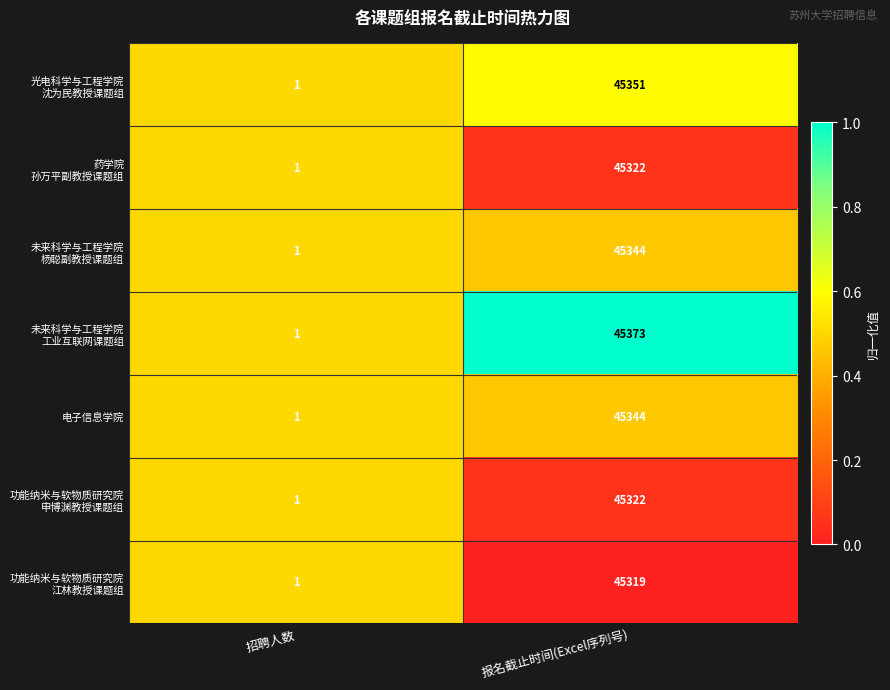

What is the total value across all series at 招聘人数?

7